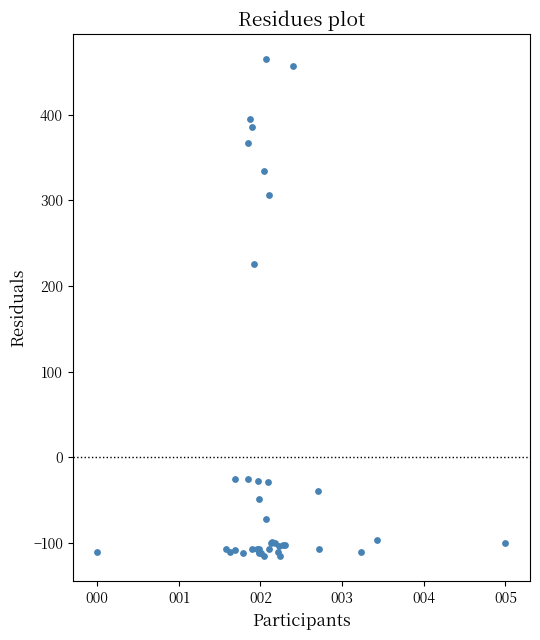

What Y value in the scatter plot is closest to 174?

225.3